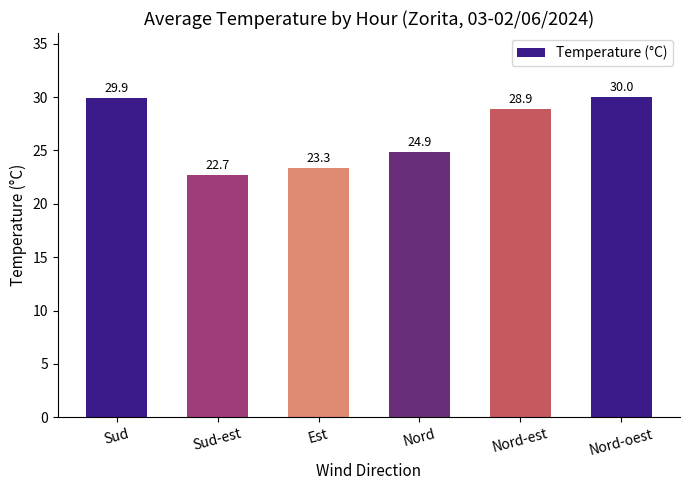

Which has a higher value, Est or Nord-oest?

Nord-oest